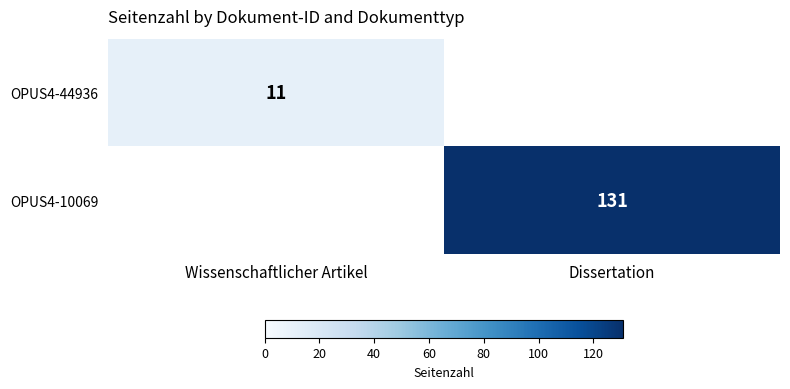

The value of OPUS4-10069 at Dissertation is 131. True or false?

True